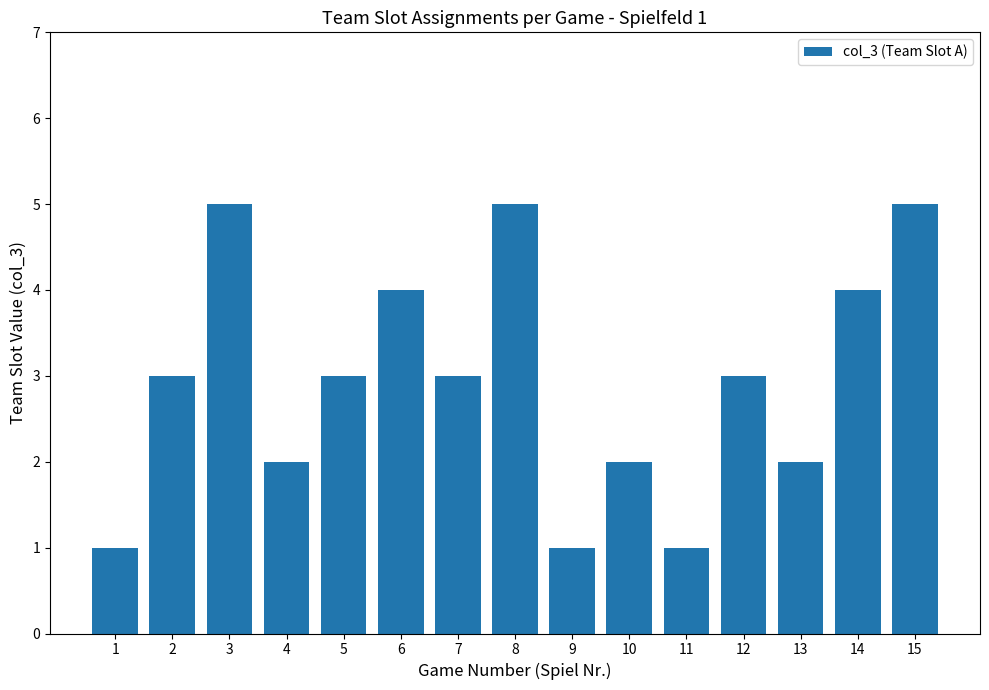

Read the value at 14.

4